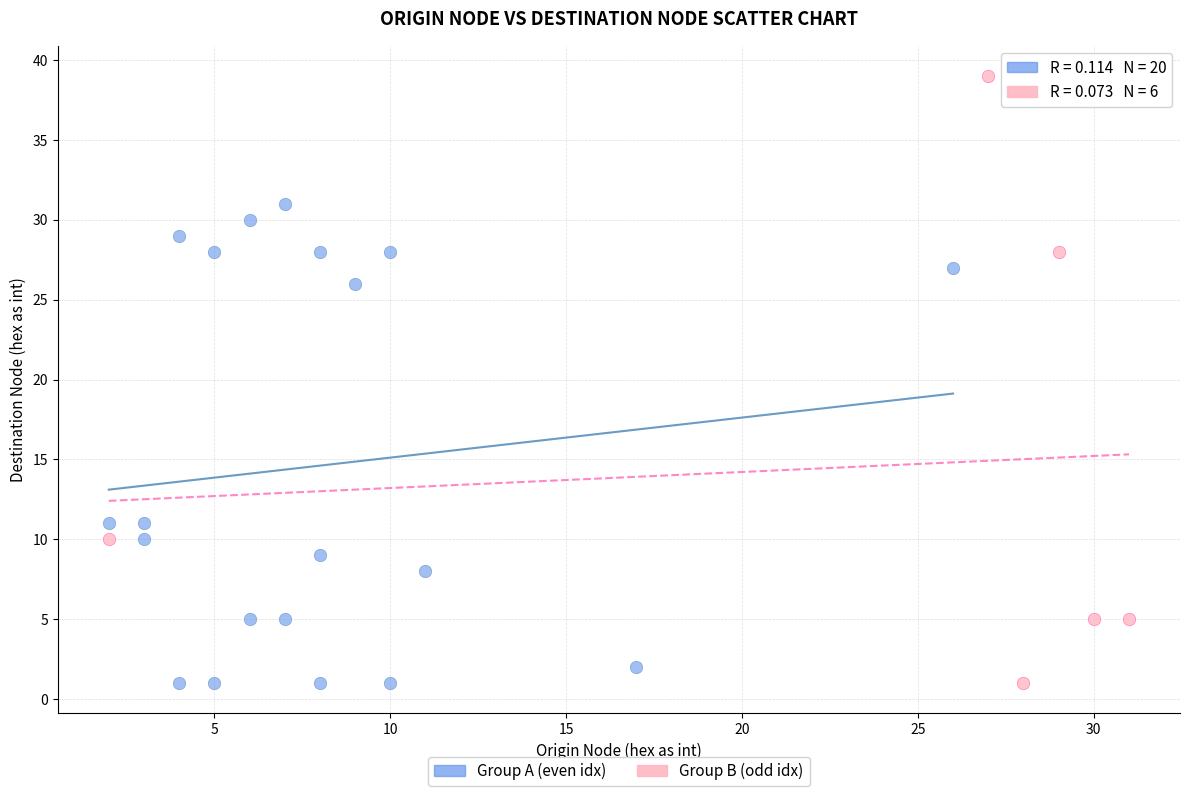

What are all the series names shown in the legend?

Group A (even idx), Group B (odd idx)